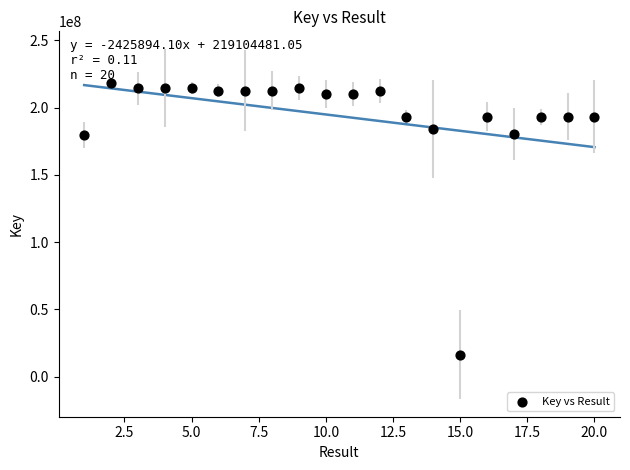

What is the range of X values (max minus min)?

19